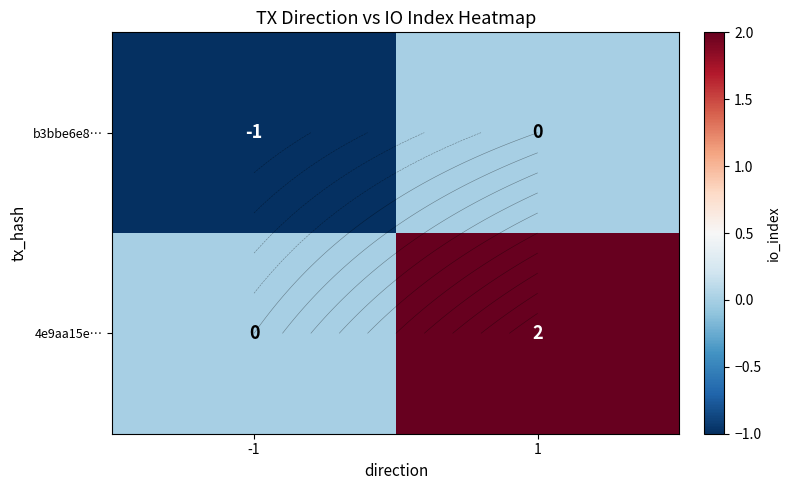

What is the lowest value of the b3bbe6e8… series?

-1